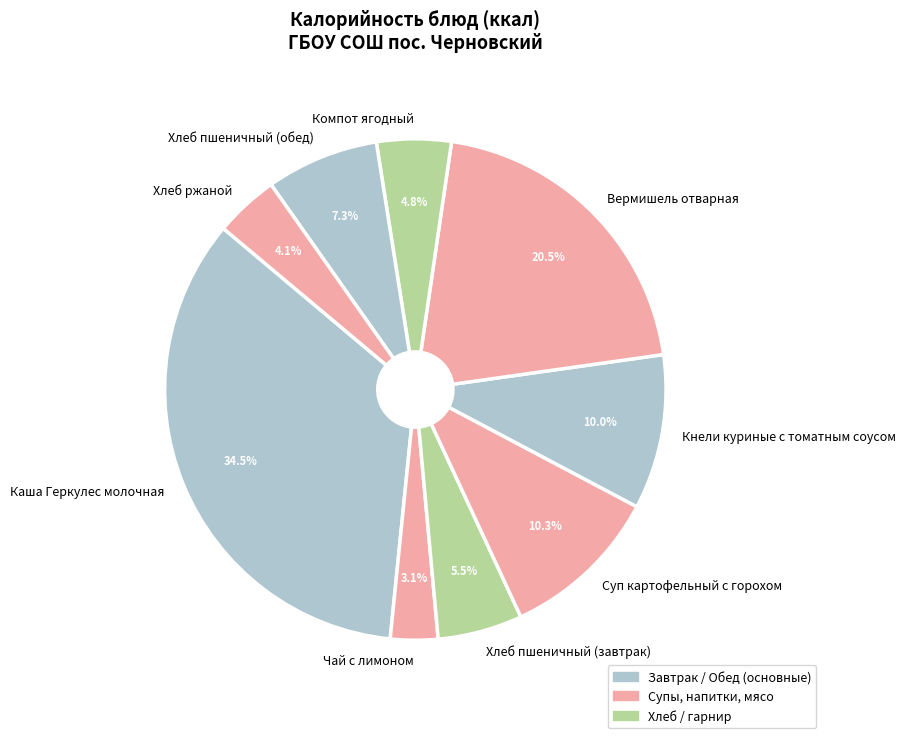

How many slices are in this pie chart?

9